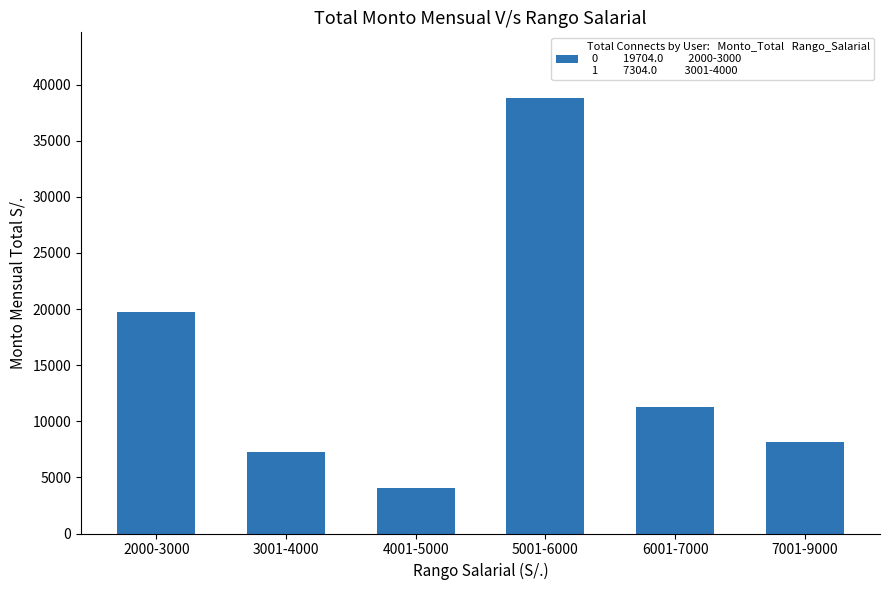

What is the ratio of the value at 6001-7000 to the value at 2000-3000?

0.6